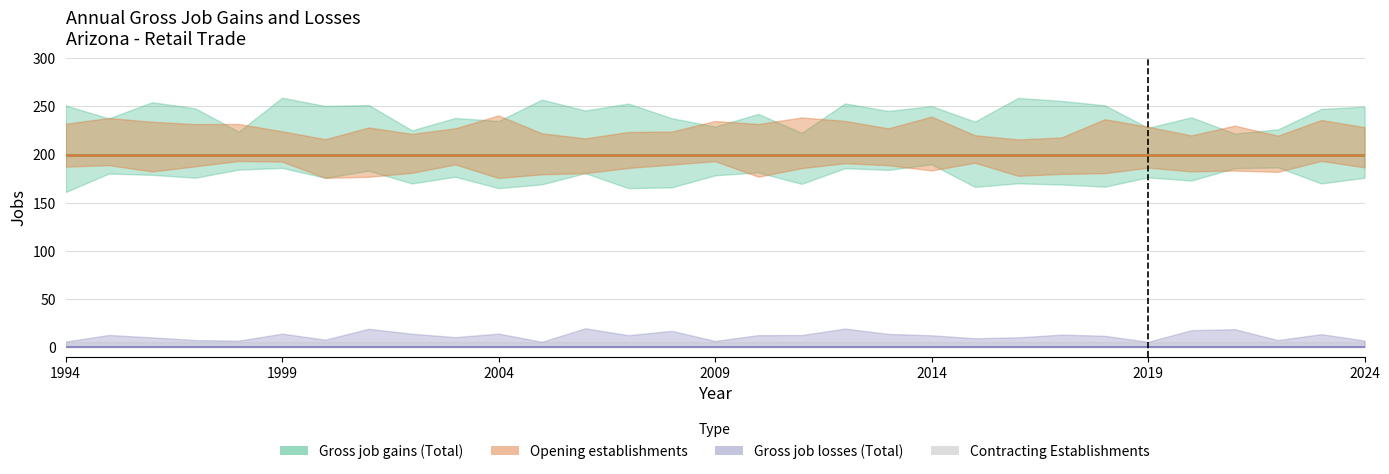

Does the chart display data point markers on the line(s)?

No